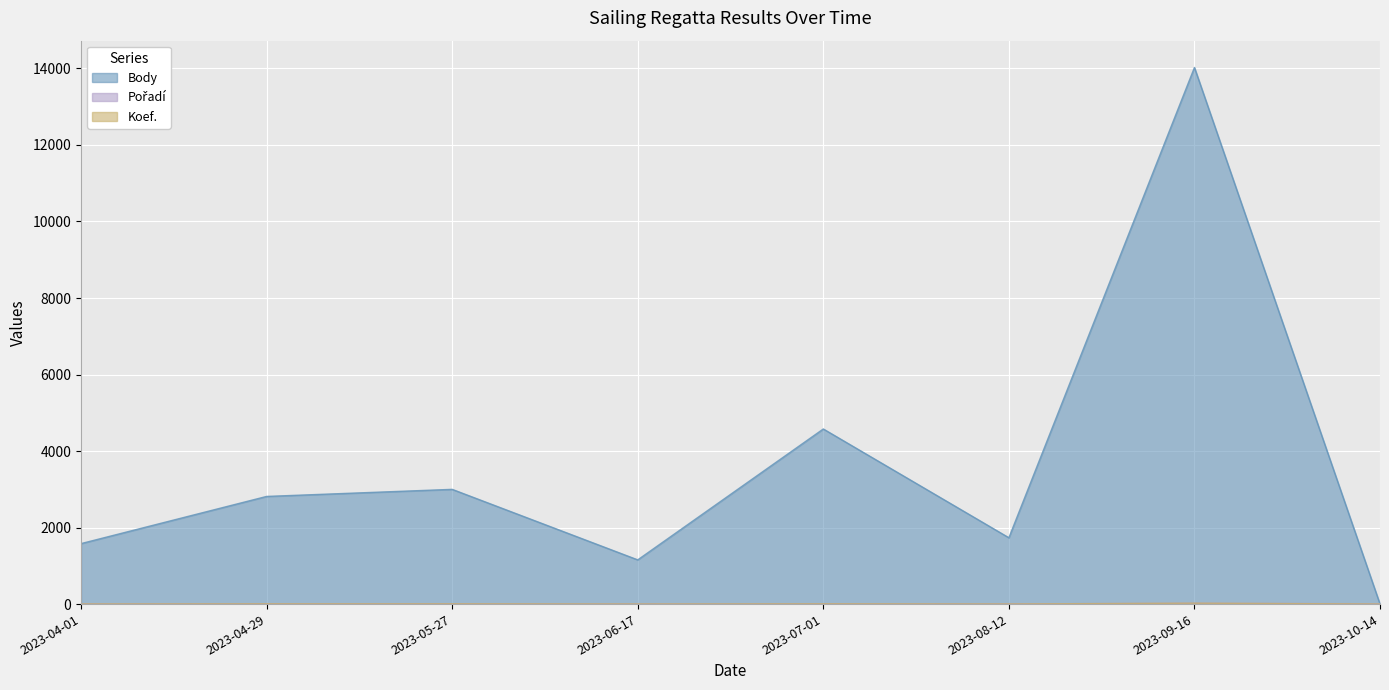

How many lines are shown in the chart?

3